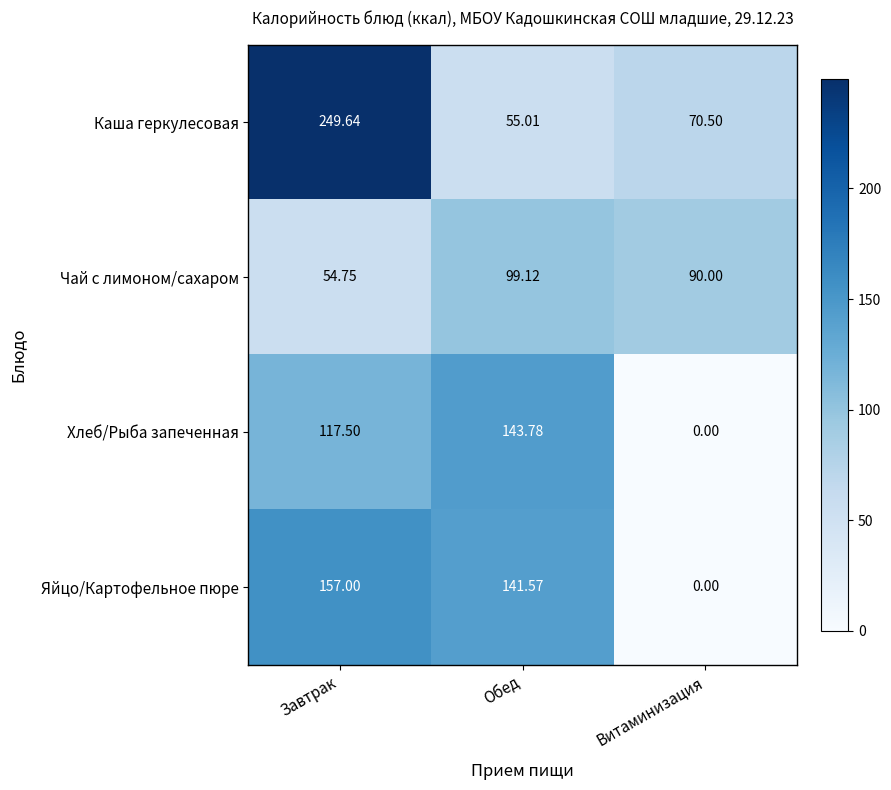

How many data points does each series have?

3